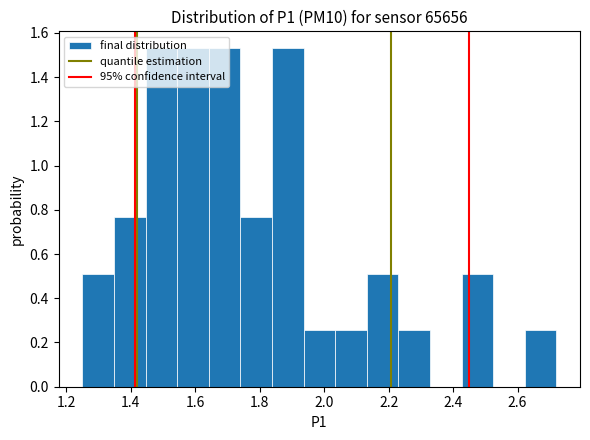

Reading left to right, list every bar in this chart as the range it spans on the x-axis followed by its height. Neither the bar edges nor the heights are printed on the chart, so give them approximately, as read against the axes.

1.250 to 1.348: 0.52
1.348 to 1.446: 0.76
1.446 to 1.544: 1.54
1.544 to 1.642: 1.54
1.642 to 1.740: 1.54
1.740 to 1.838: 0.76
1.838 to 1.936: 1.54
1.936 to 2.034: 0.26
2.034 to 2.132: 0.26
2.132 to 2.230: 0.52
2.230 to 2.328: 0.26
2.328 to 2.426: 0
2.426 to 2.524: 0.52
2.524 to 2.622: 0
2.622 to 2.720: 0.26